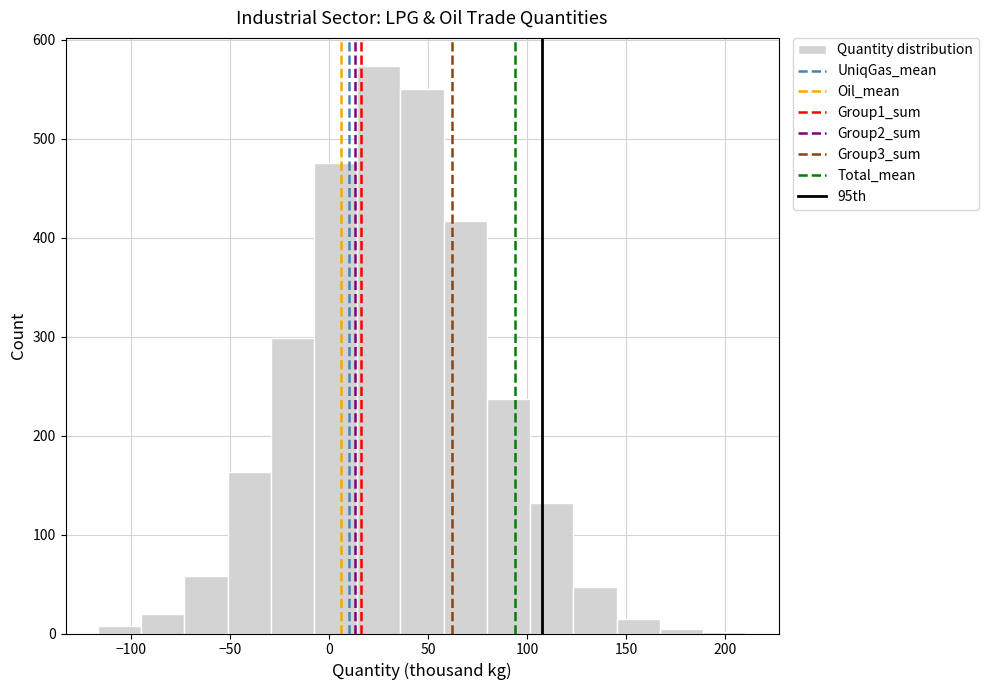

Reading left to right, transcribe this chart: for each bar, give the range it covers on the x-axis and its height. Neither the bar edges nor the heights are printed on the chart, so give them approximately, as read against the axes.

-115 to -95: under 10
-95 to -75: 20
-75 to -50: 60
-50 to -30: 160
-30 to -10: 300
-10 to 15: 480
15 to 35: 570
35 to 60: 550
60 to 80: 420
80 to 100: 240
100 to 125: 130
125 to 145: 50
145 to 165: 20
165 to 190: under 10
190 to 210: under 10